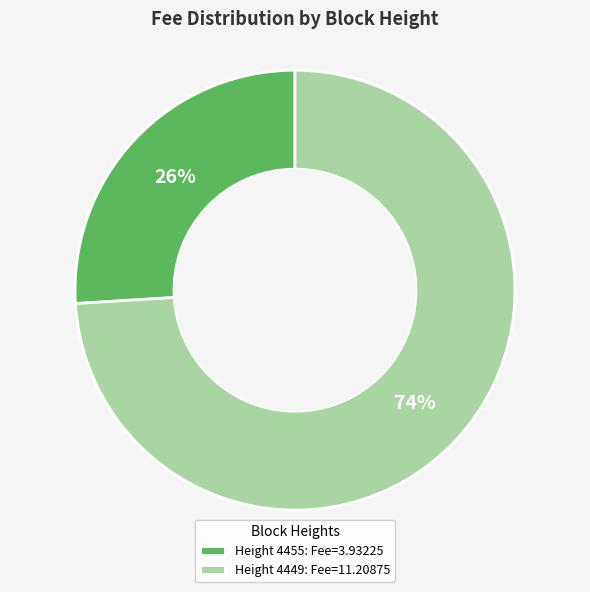

Do Height 4455: Fee=3.93225 and Height 4449: Fee=11.20875 together represent more than half of the pie?

Yes